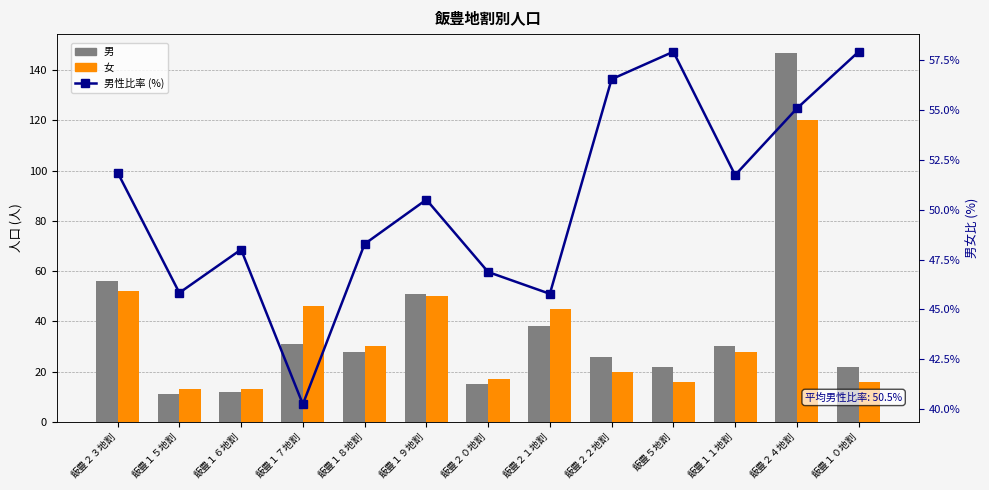

At 飯豊１８地割, list the series in order from largest to smallest.

男性比率 (%), 女, 男